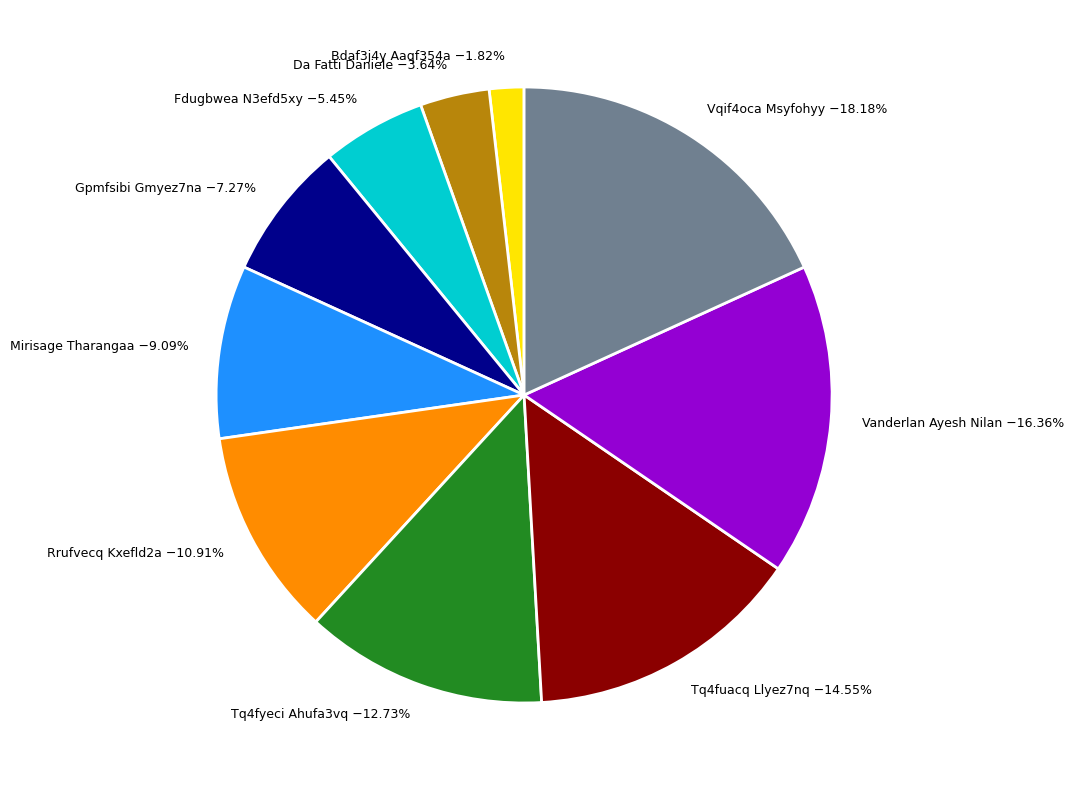

To the nearest percent, what is the difference between the largest and smallest slice percentages?

16%